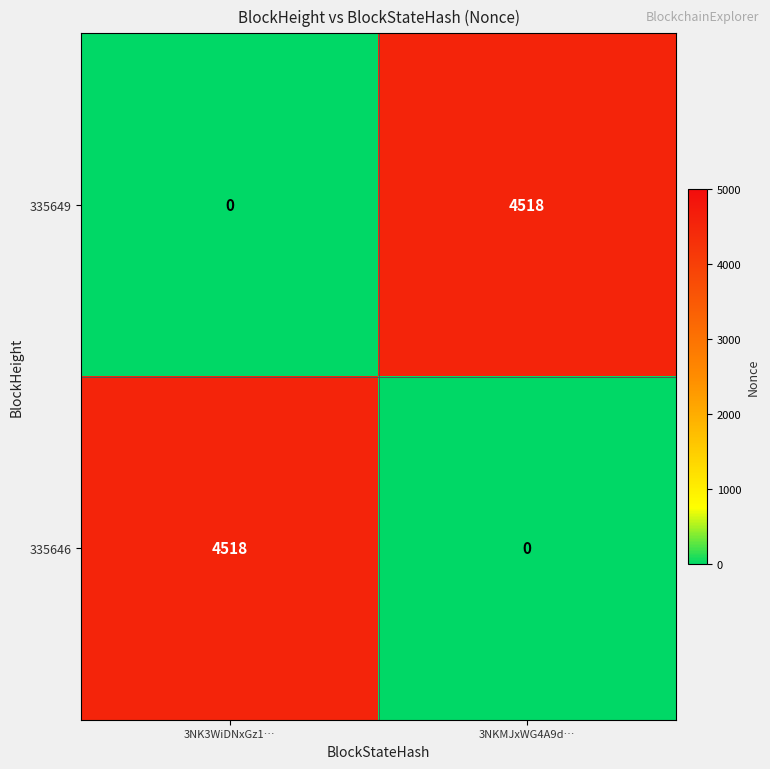

The value of 335649 at 3NK3WiDNxGz1… is 0. True or false?

True